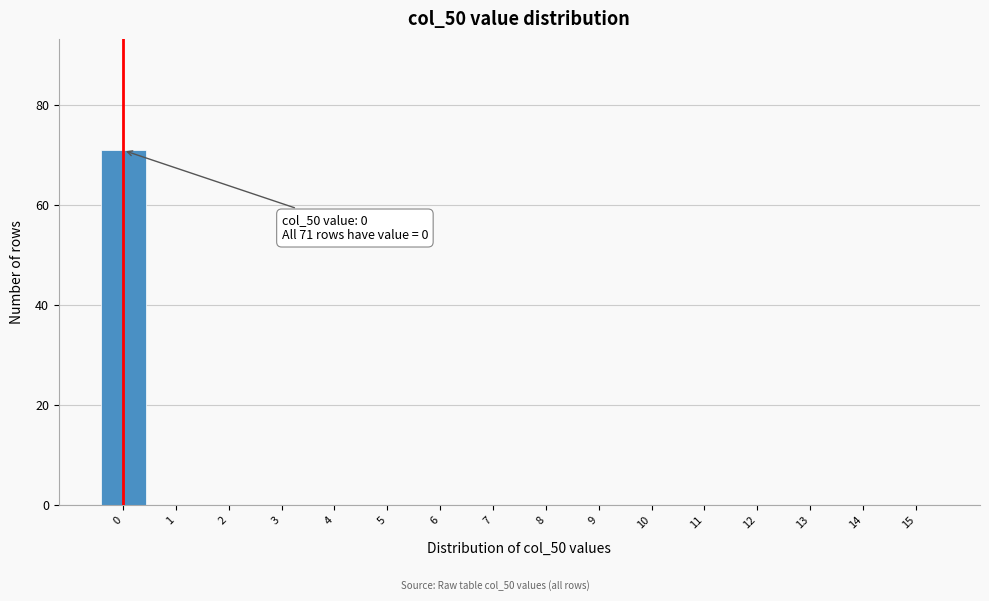

Which range on the x-axis has the tallest bar?

-0.5 to 0.5